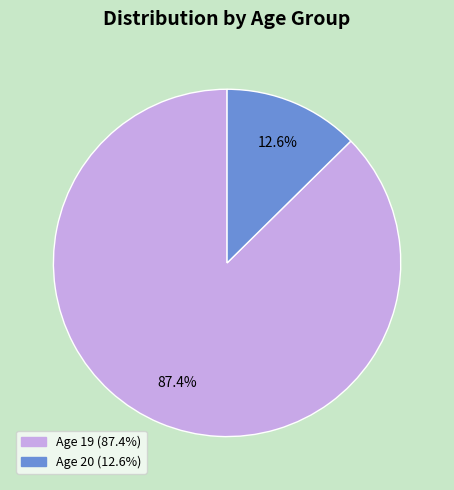

Does any single category account for the majority?

Yes